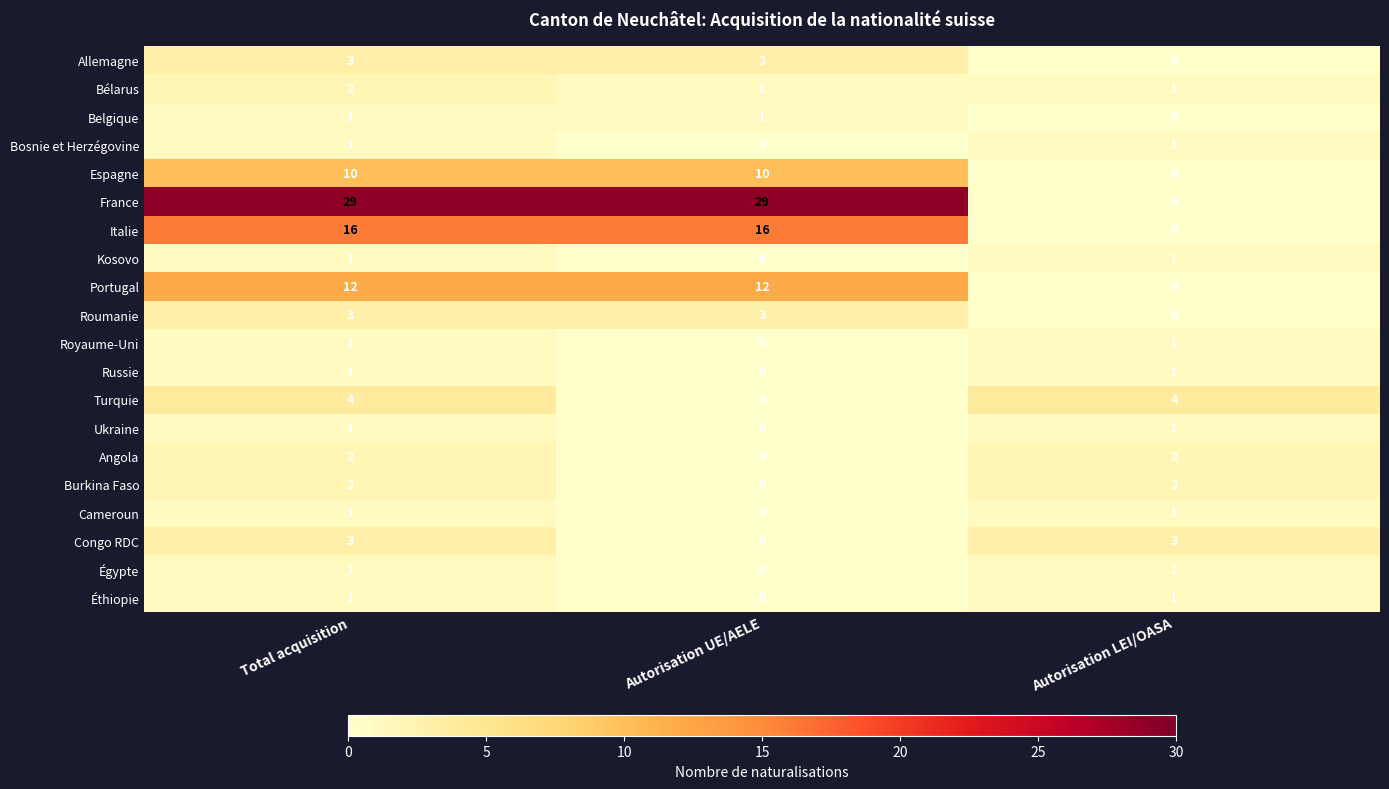

What is the spread (max minus min) of values at Autorisation LEI/OASA?

4